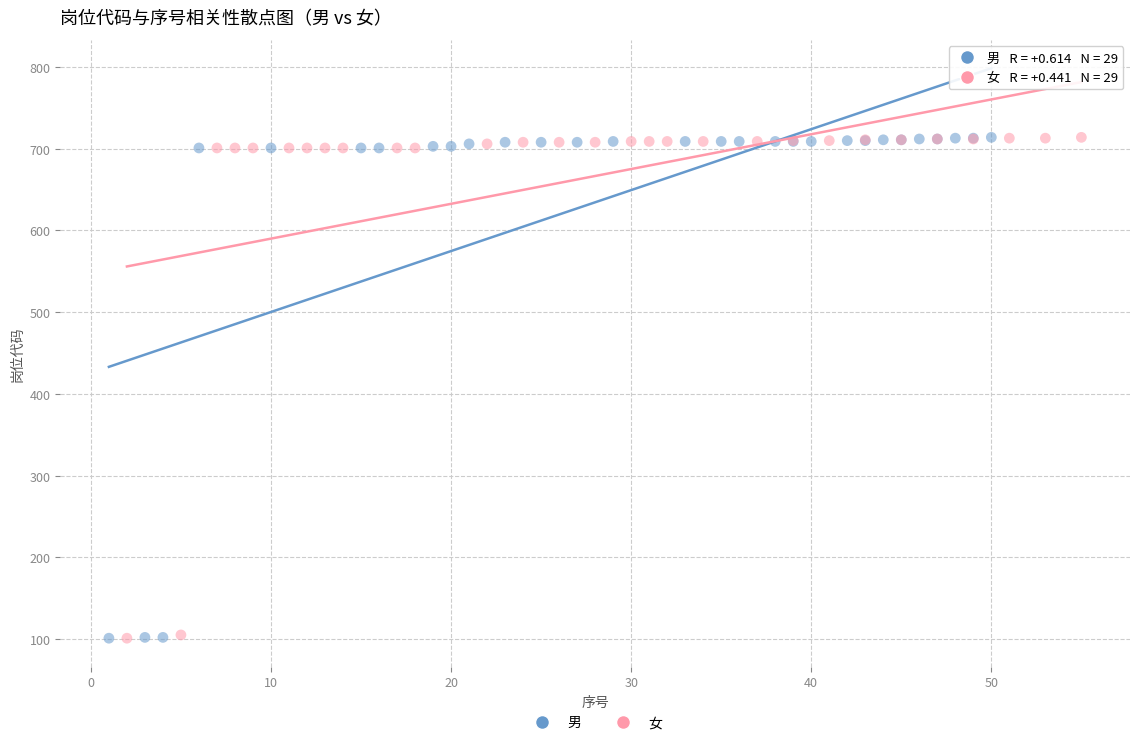

What are all the series names shown in the legend?

男, 女